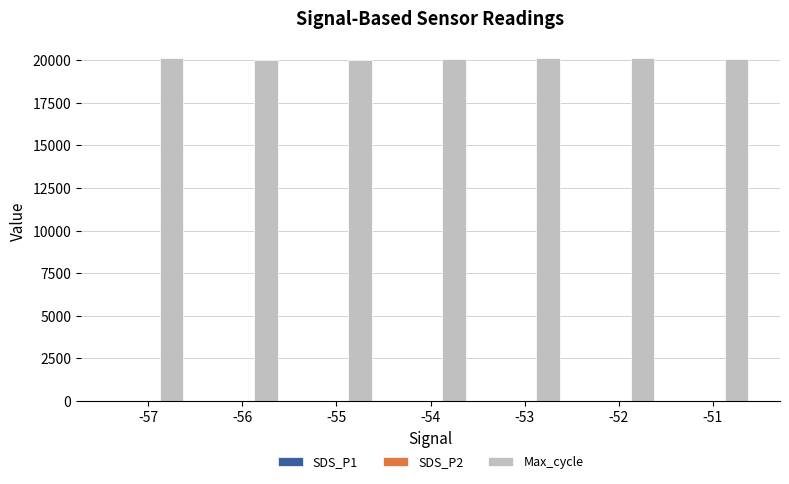

Count the number of categories in the chart.

7